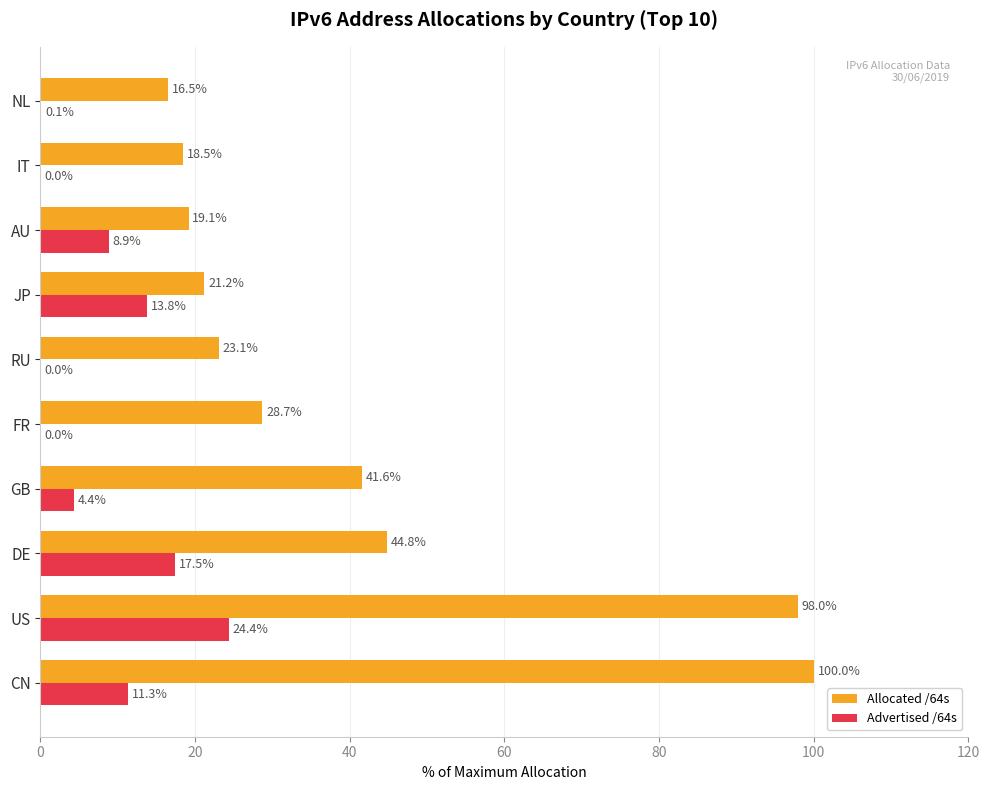

Which series has the largest total across all categories?

Allocated /64s